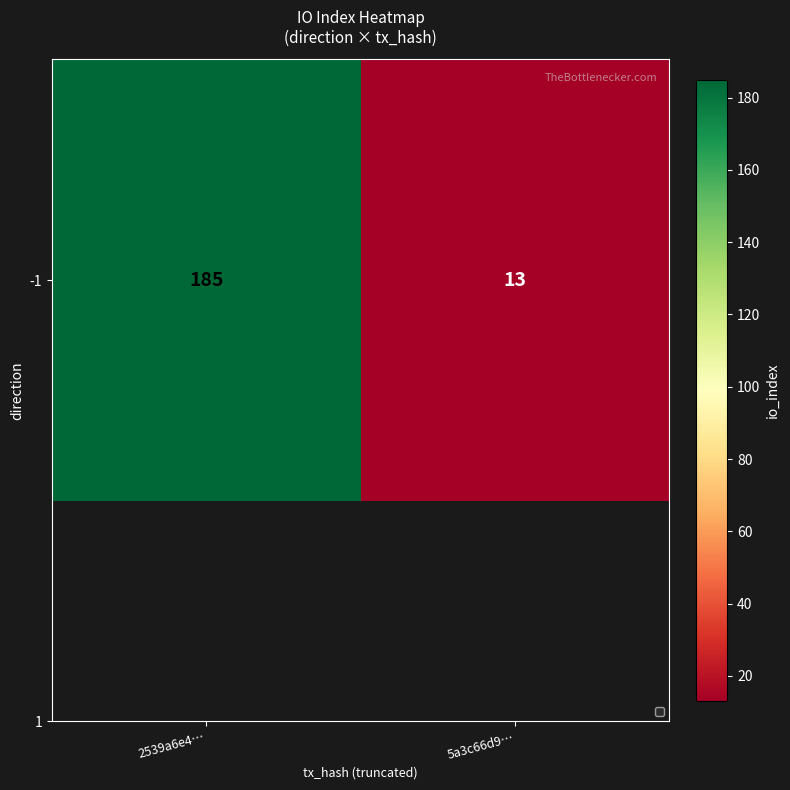

What is the smallest value displayed?

13